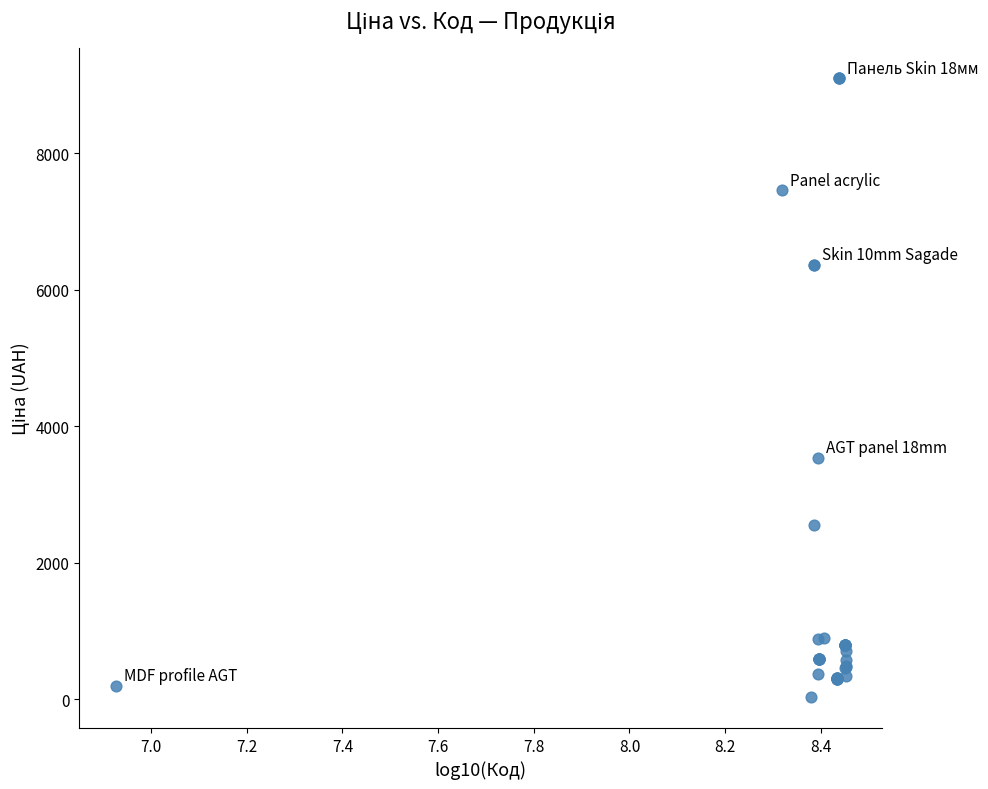

What Y value in the scatter plot is closest to 4561?

3533.1